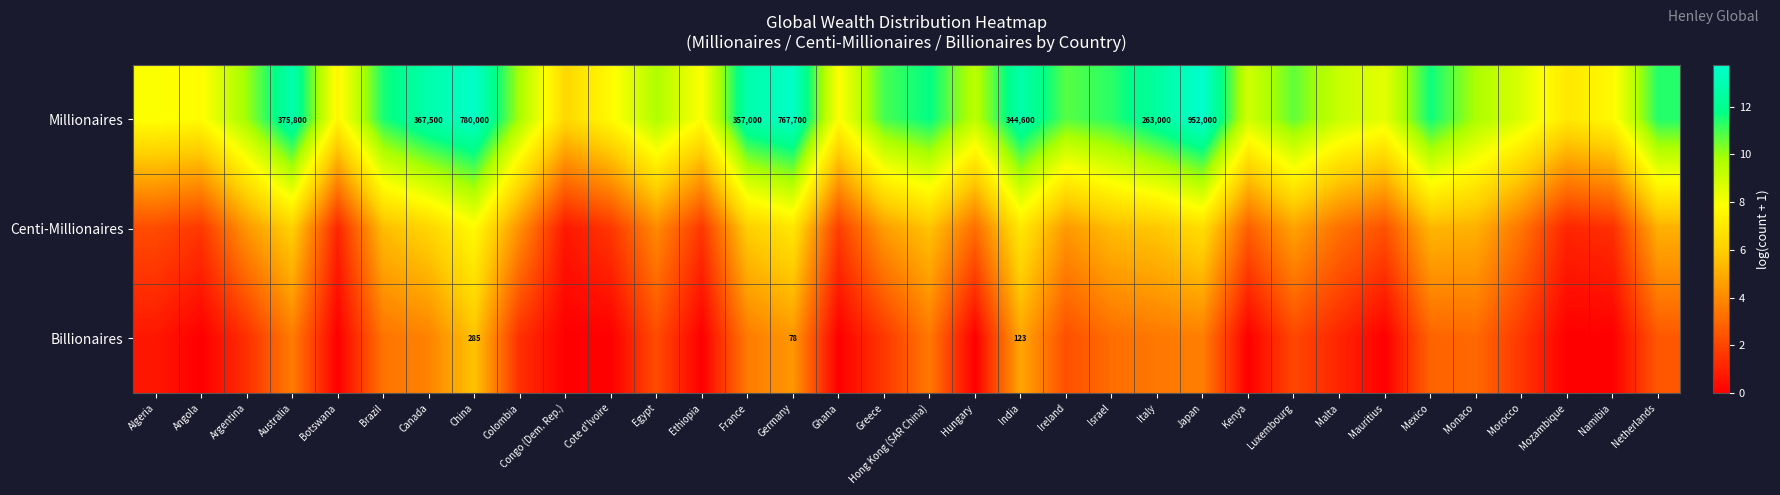

At which category does the chart reach its peak across all series?

Japan